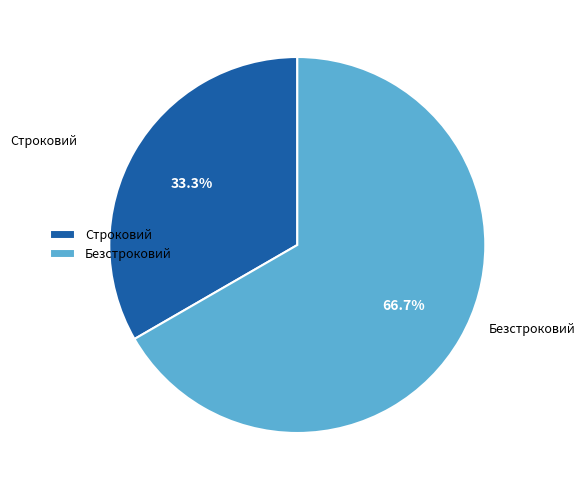

Rank the categories by value from lowest to highest.

Строковий, Безстроковий